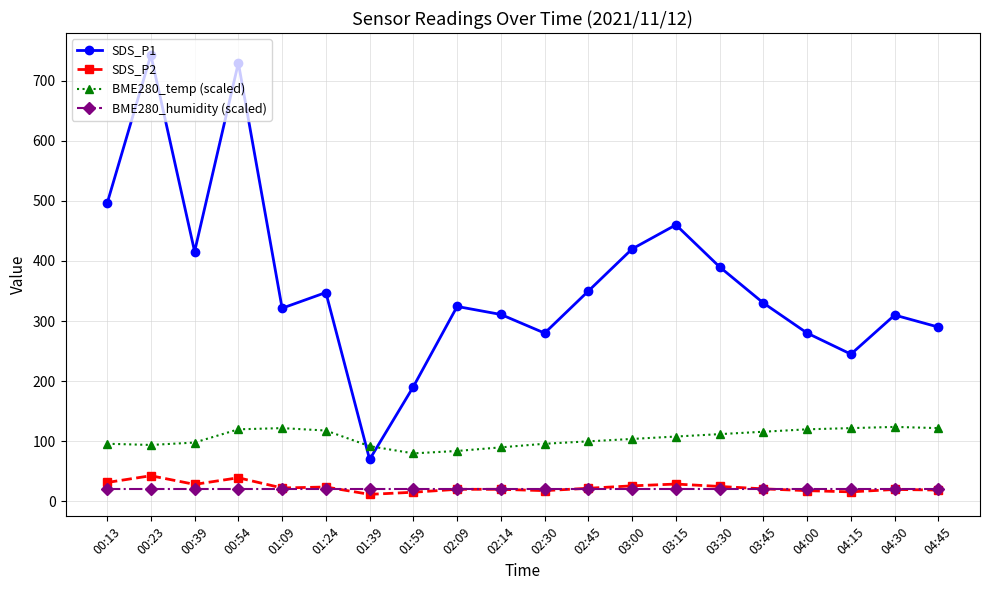

What is the difference between the second highest and second lowest values in the SDS_P2 series?

24.0